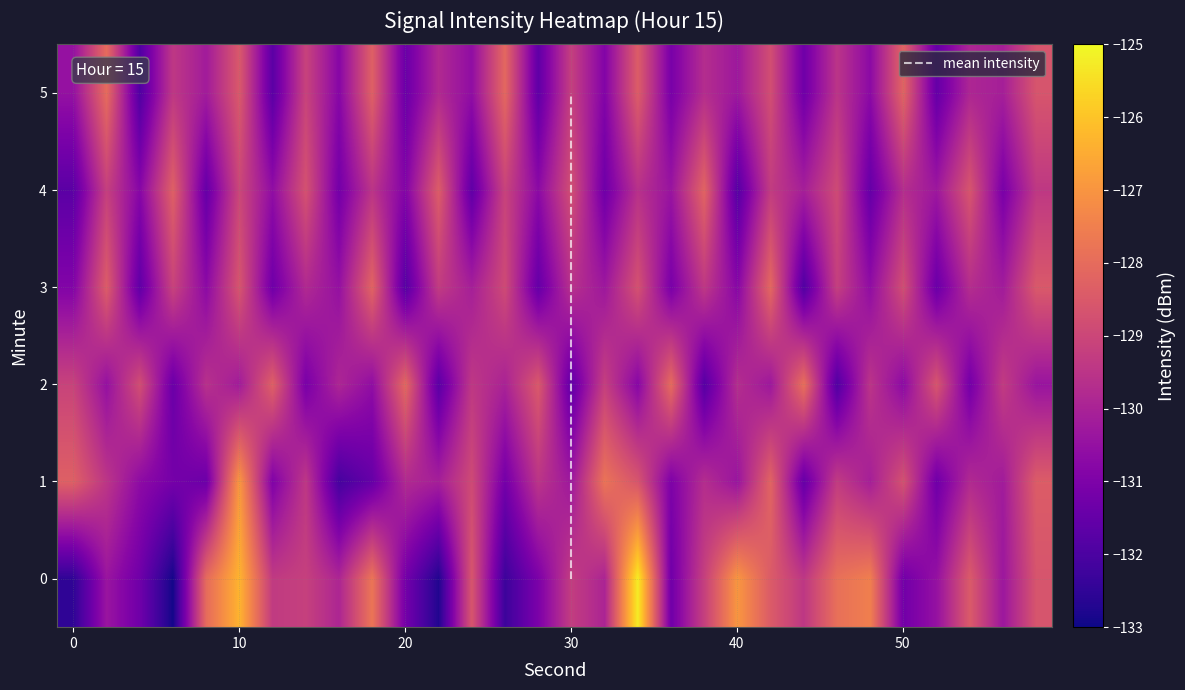

What is the spread (max minus min) of values at 44?

4.0